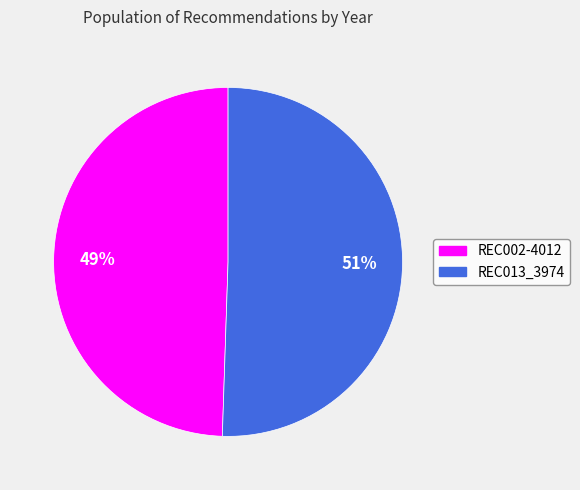

Rank the categories by value from highest to lowest.

REC013_3974, REC002-4012